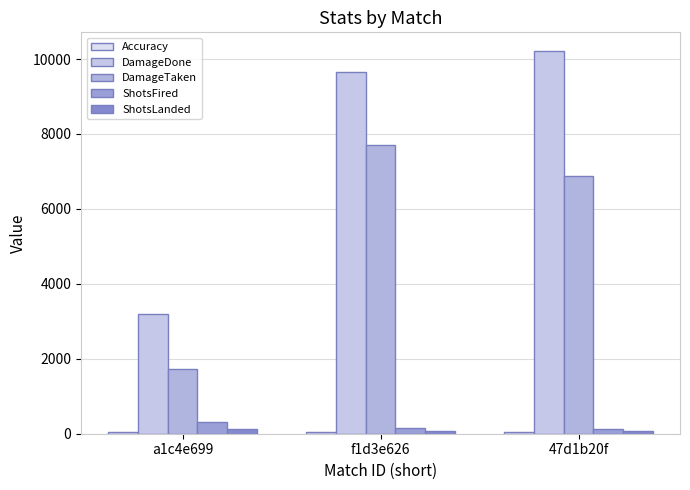

What position from the right is f1d3e626?

2